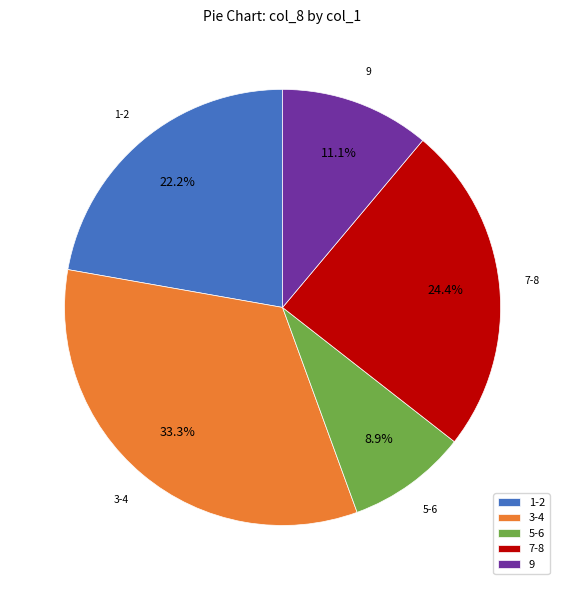

Rank the categories by value from highest to lowest.

3-4, 7-8, 1-2, 9, 5-6